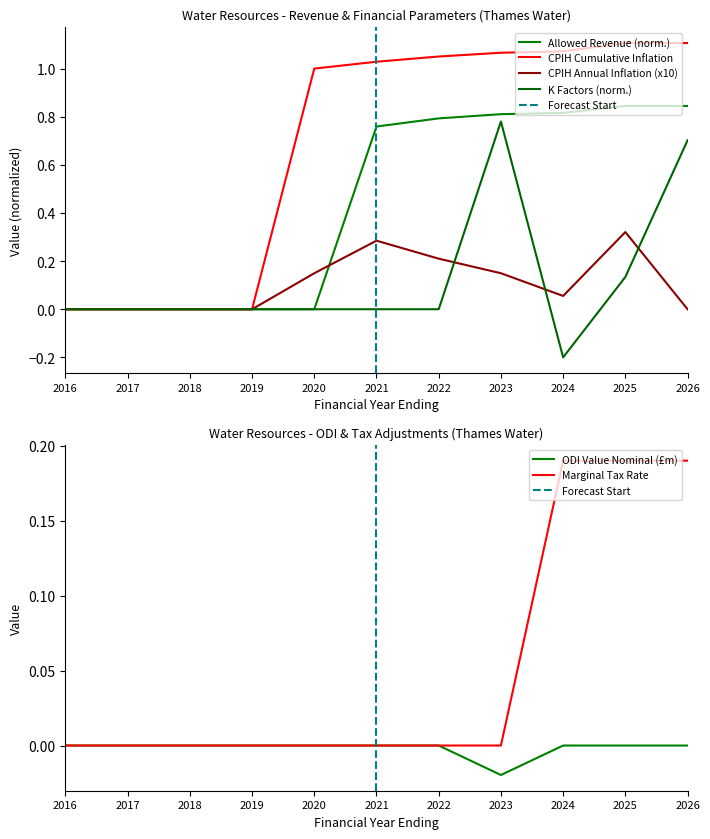

What is the greatest value displayed?

1.1